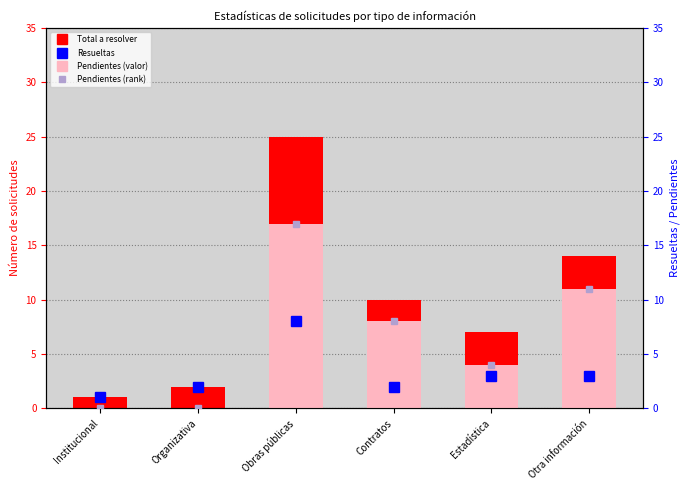

At how many categories does at least one series exceed 6?

4